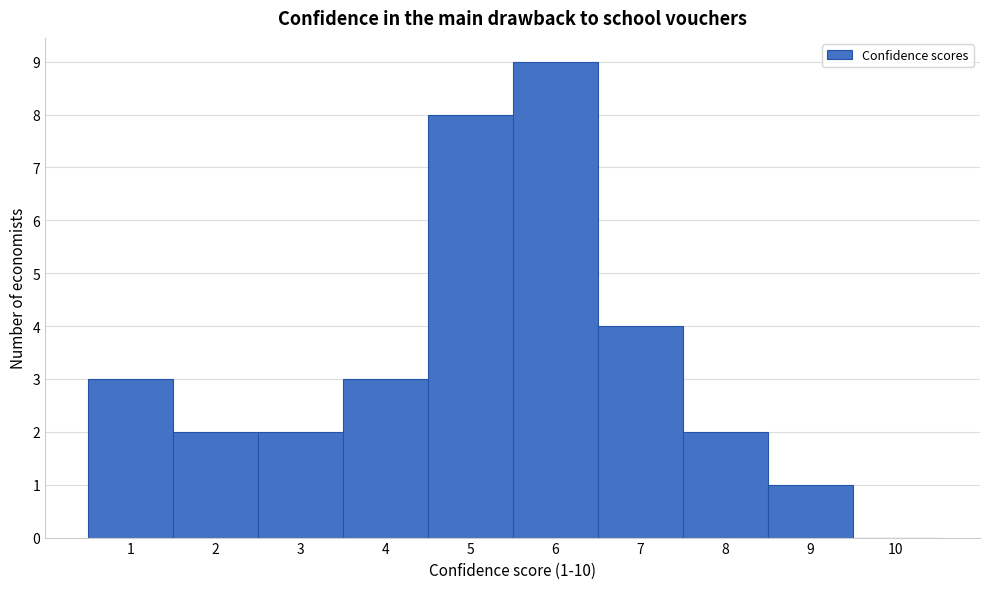

Over which range of the x-axis is the bar tallest?

5.5 to 6.5